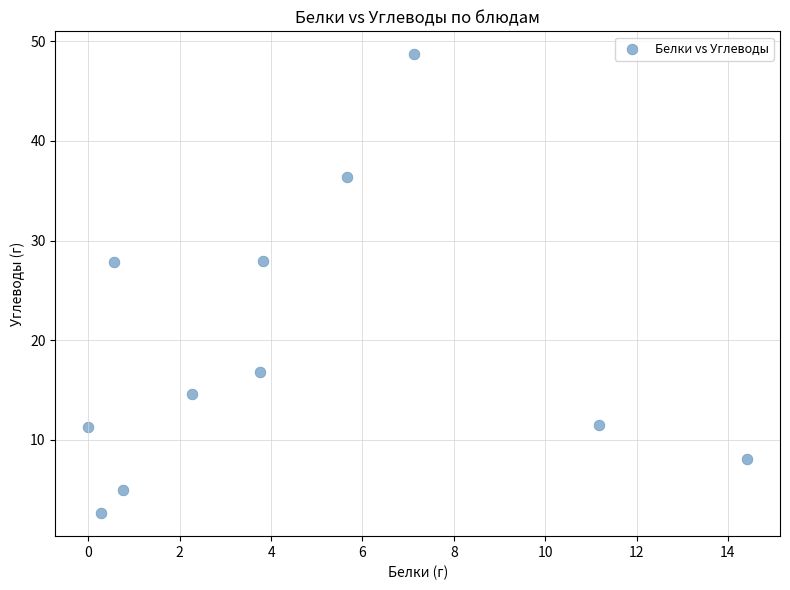

What is the range of Y values (max minus min)?

46.1